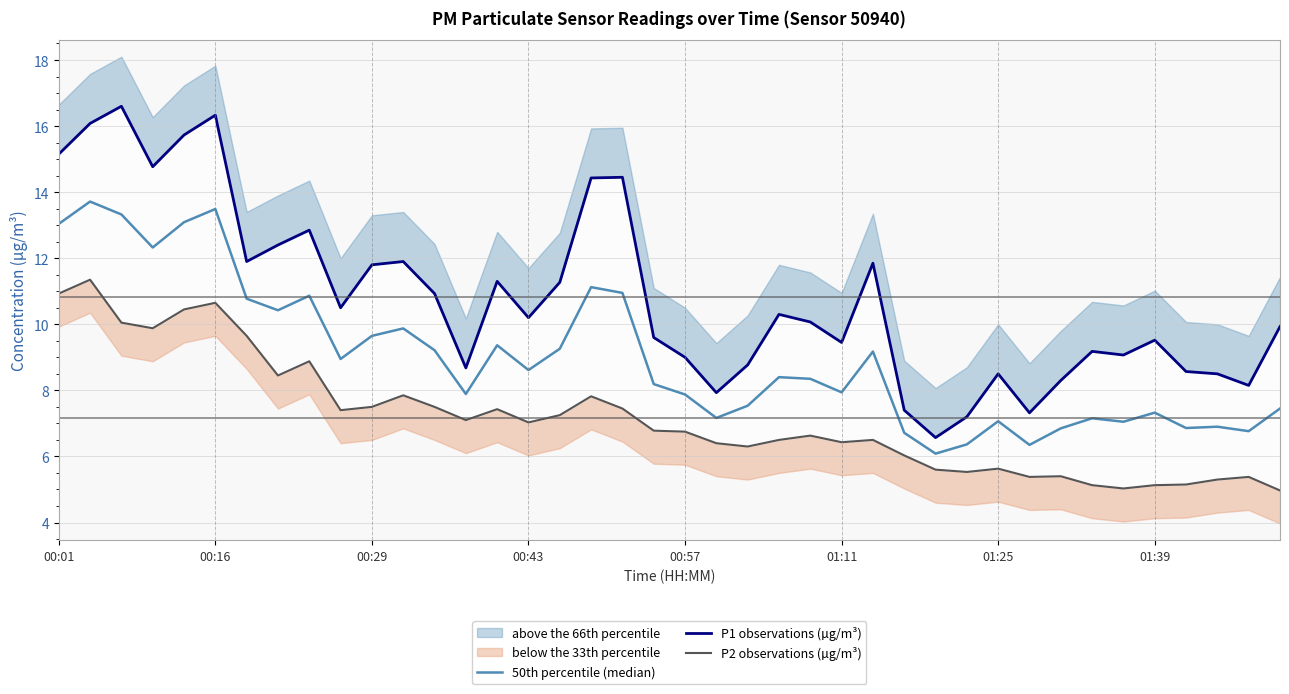

True or false: P2 observations (µg/m³) has a value of 7.5 at 00:29.

True